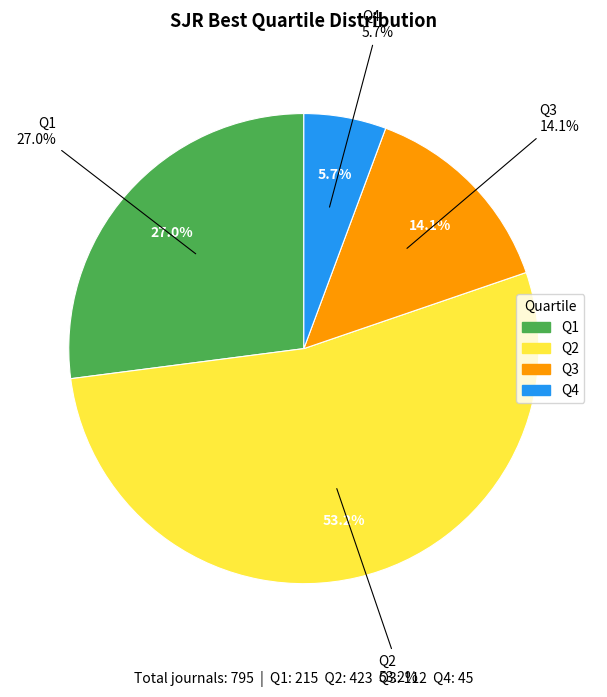

Approximately how many times larger is the value at Q3 compared to Q4?

2.5